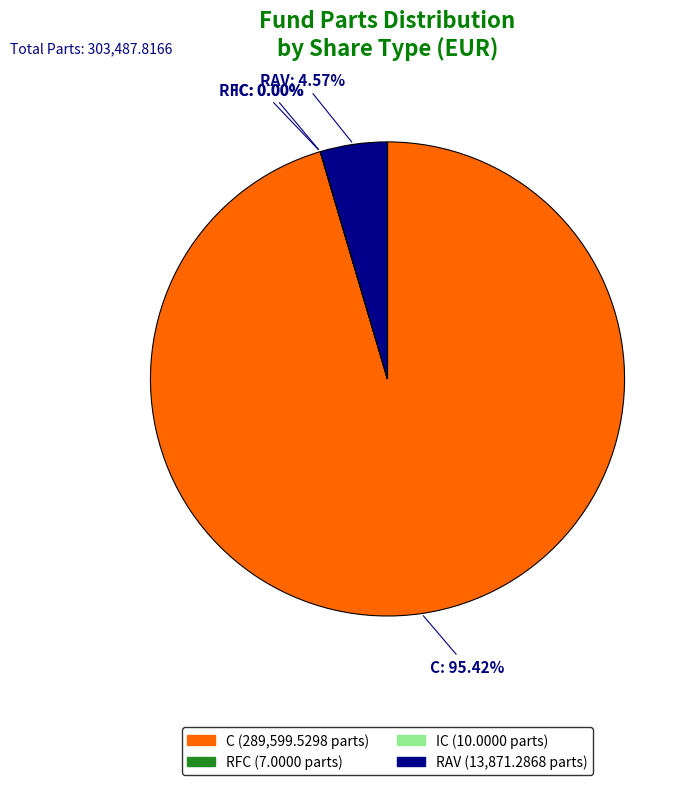

Is there a majority slice in this chart?

Yes